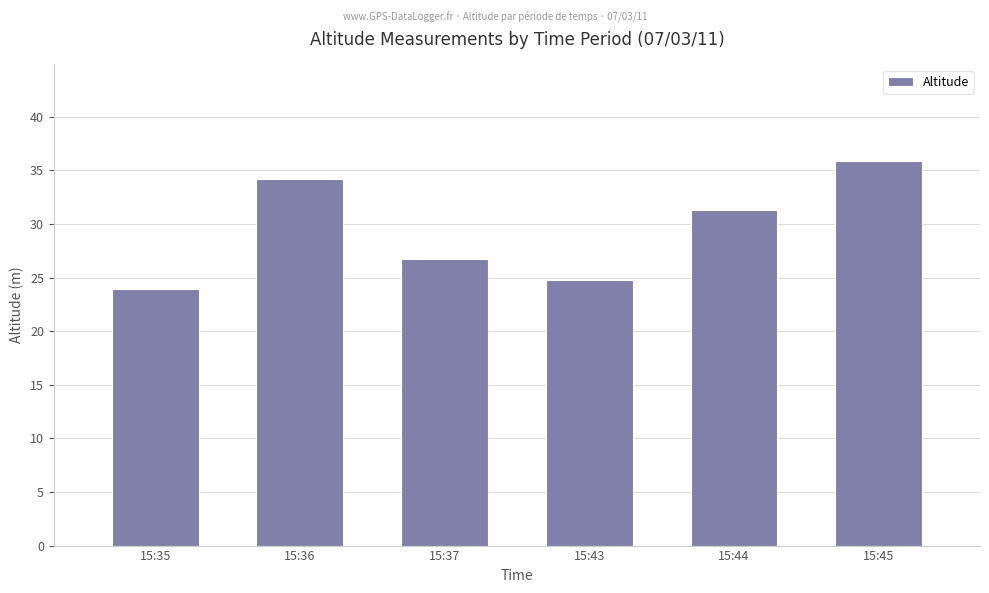

Reading left to right, extract all data points from this chart.

23.9	34.2	26.7	24.8	31.3	35.9